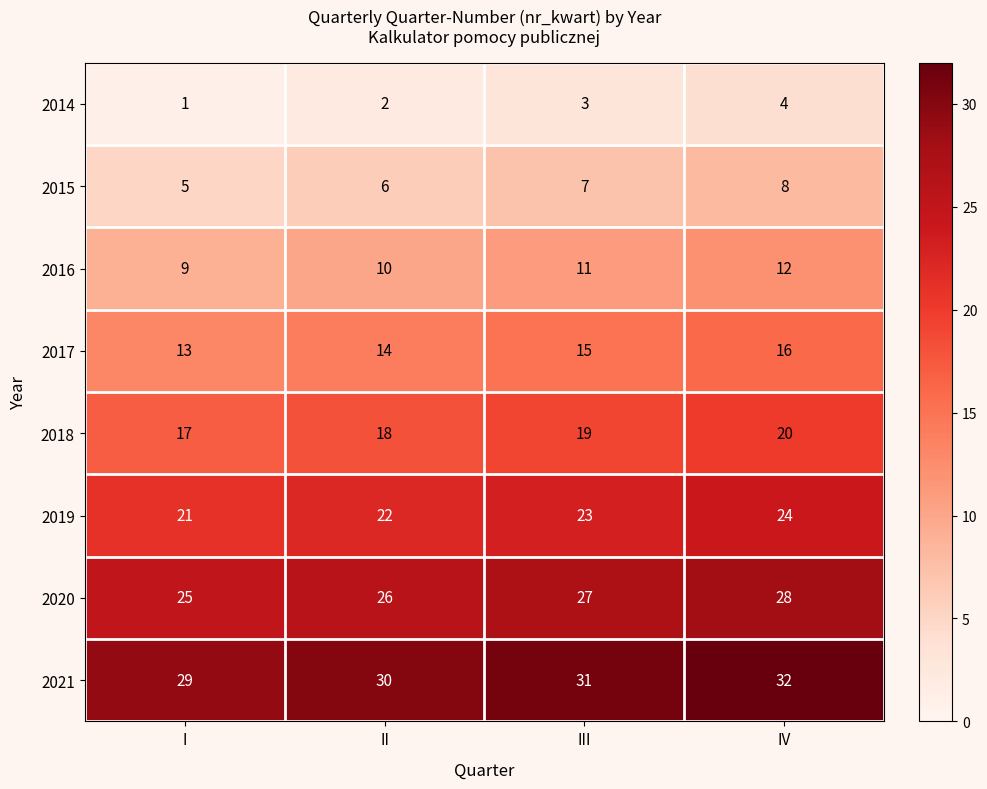

List the series in order of their peak value, lowest first.

2014, 2015, 2016, 2017, 2018, 2019, 2020, 2021